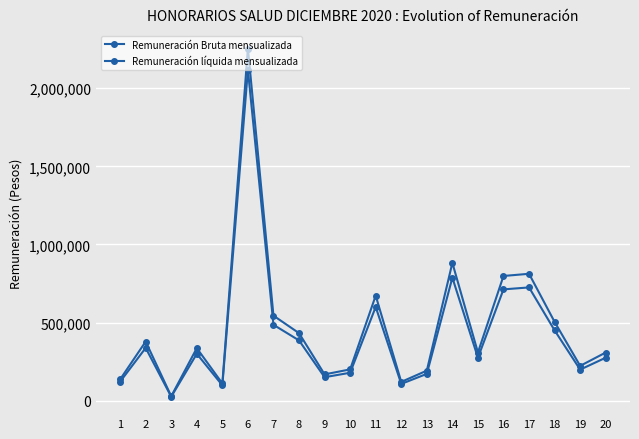

What is the difference between the Remuneración líquida mensualizada values at 18 and 4?

149940